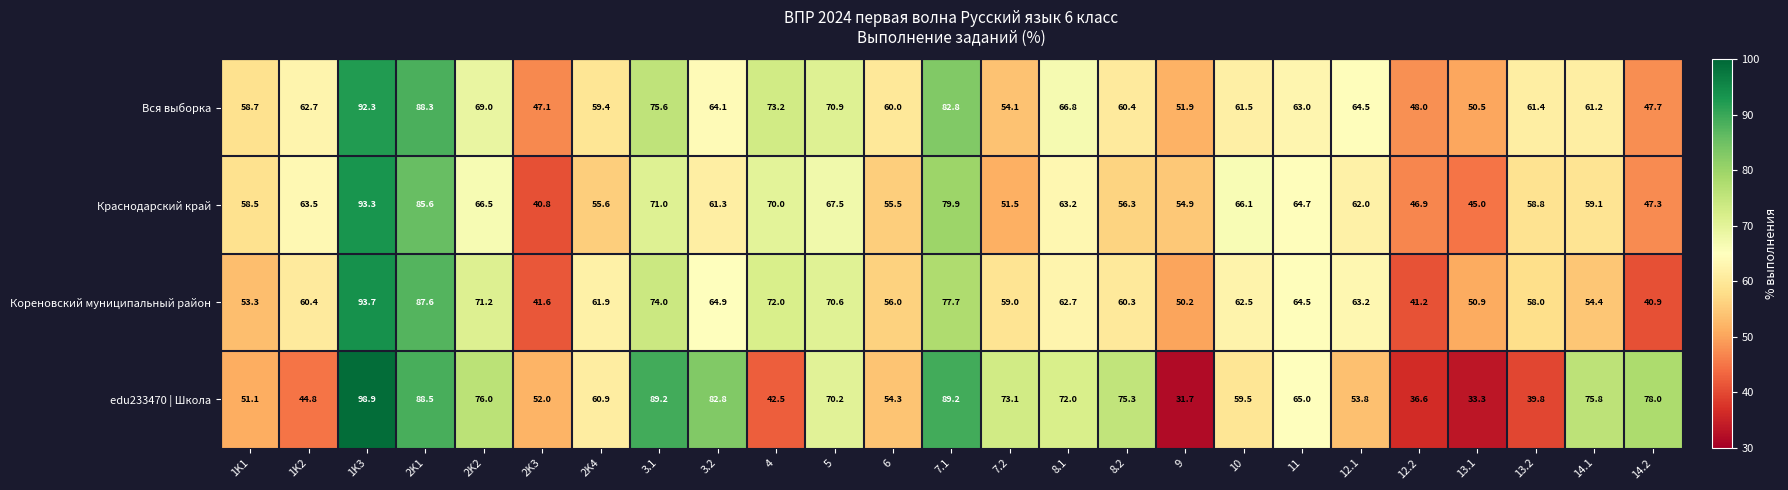

Is it true that edu233470 | Школа equals 50.1 at 14.2?

False